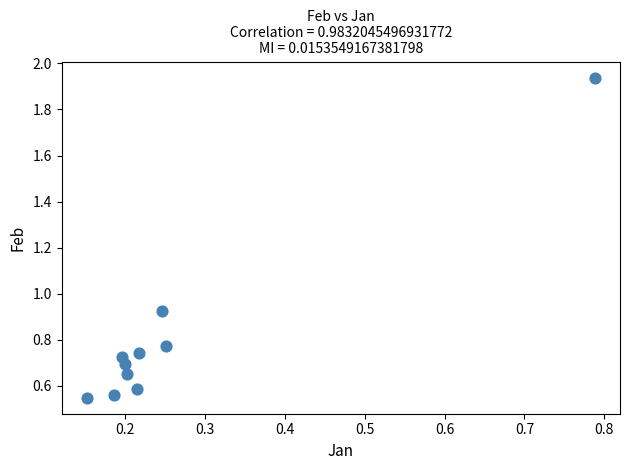

What is the range of Y values (max minus min)?

1.4